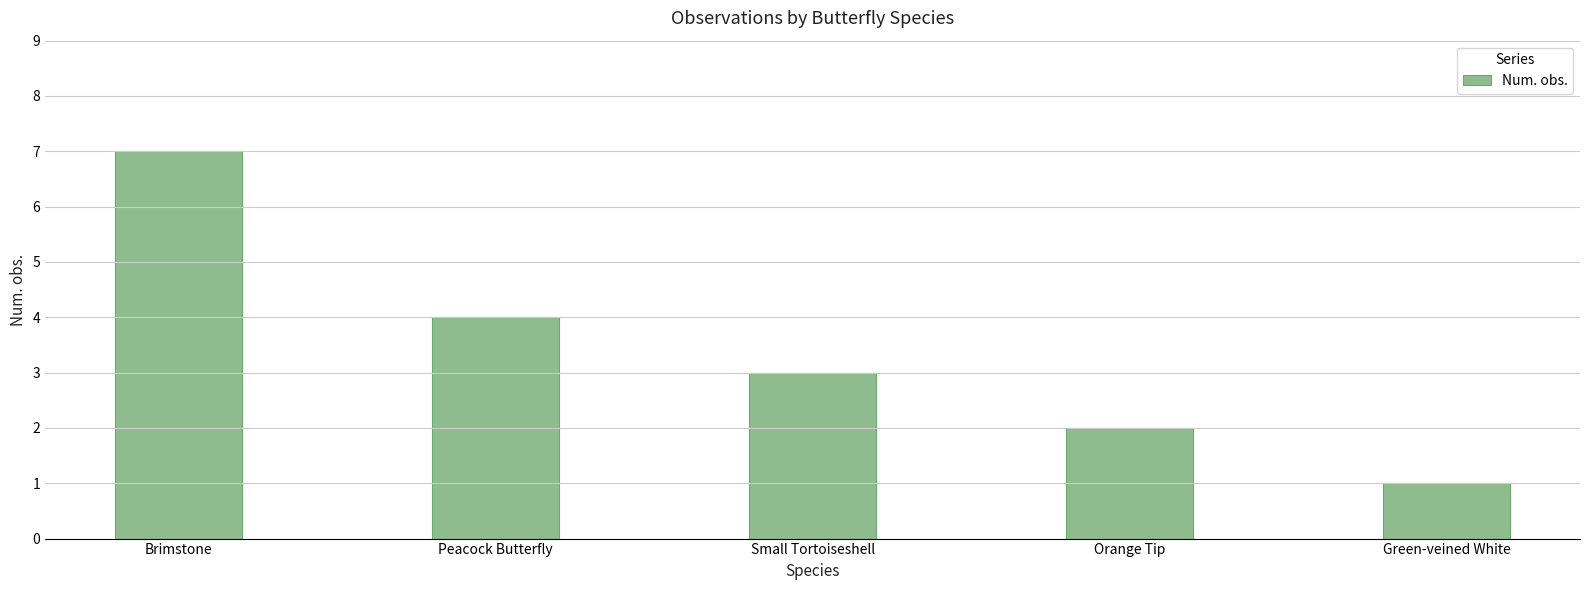

Does the chart contain stacked bars?

No